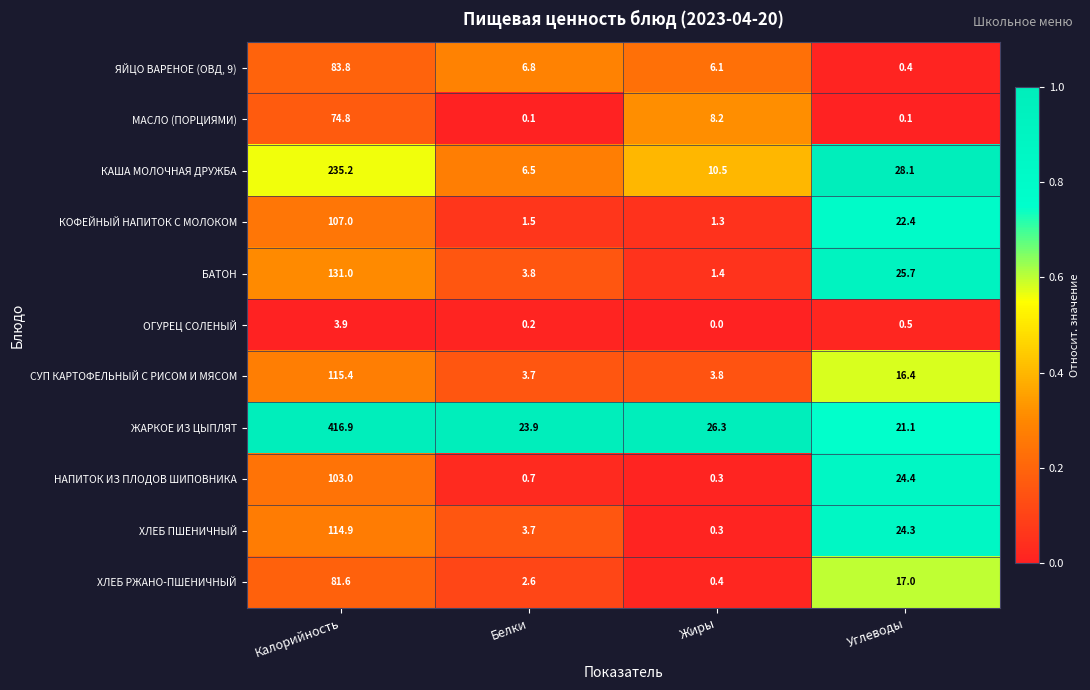

Is it true that СУП КАРТОФЕЛЬНЫЙ С РИСОМ И МЯСОМ equals 3.7 at Белки?

True